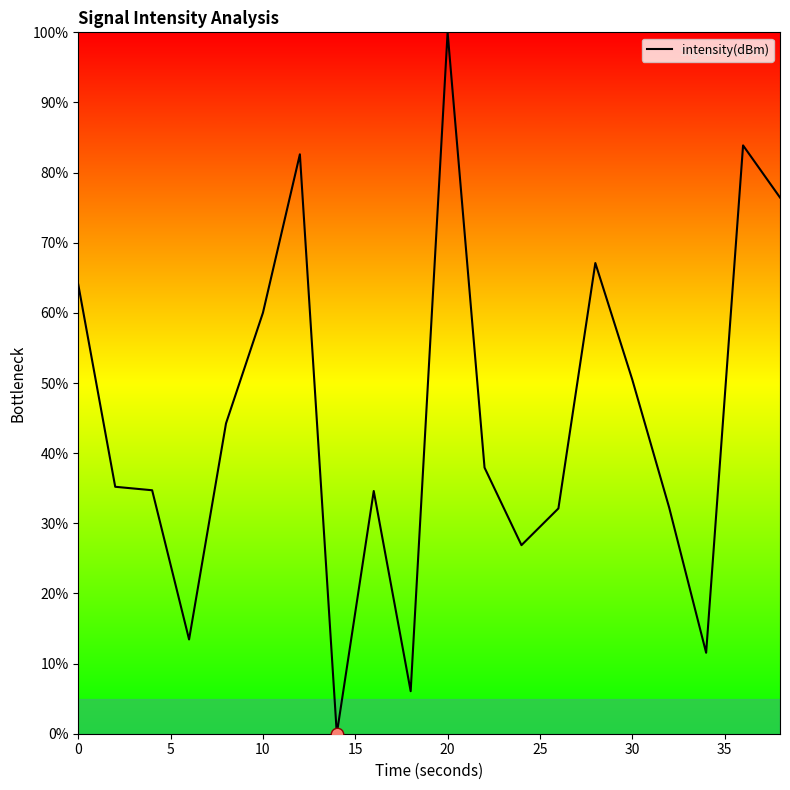

What is the greatest value displayed?

100.0